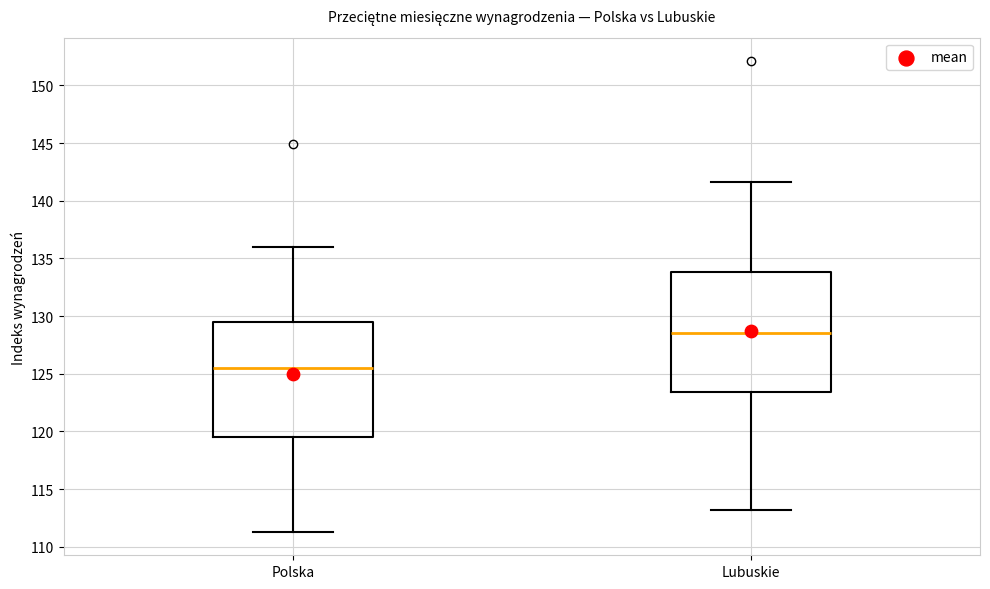

Reading left to right, transcribe this box plot: for each box, give where its median line is, the range the box spans, and where its two whiskers end, as read against the y-axis. The values are not printed on the chart, so give them approximately, as read against the axis.

Polska: median 125.5, box 119.5 to 129.5, whiskers 111.5 to 136.0
Lubuskie: median 128.5, box 123.5 to 134.0, whiskers 113.0 to 141.5